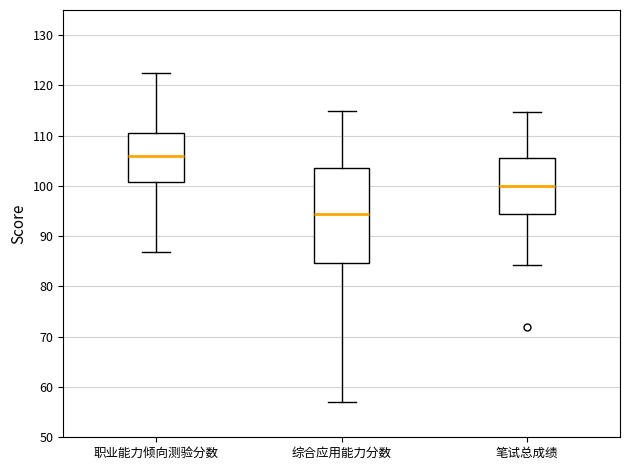

Reading left to right, read every box against the y-axis: the position of its median line, the range the box covers, and the ends of its whiskers. The values are not printed on the chart, so give them approximately, as read against the axis.

职业能力倾向测验分数: median 106, box 101 to 111, whiskers 87 to 122
综合应用能力分数: median 95, box 85 to 104, whiskers 57 to 115
笔试总成绩: median 100, box 94 to 105, whiskers 84 to 115